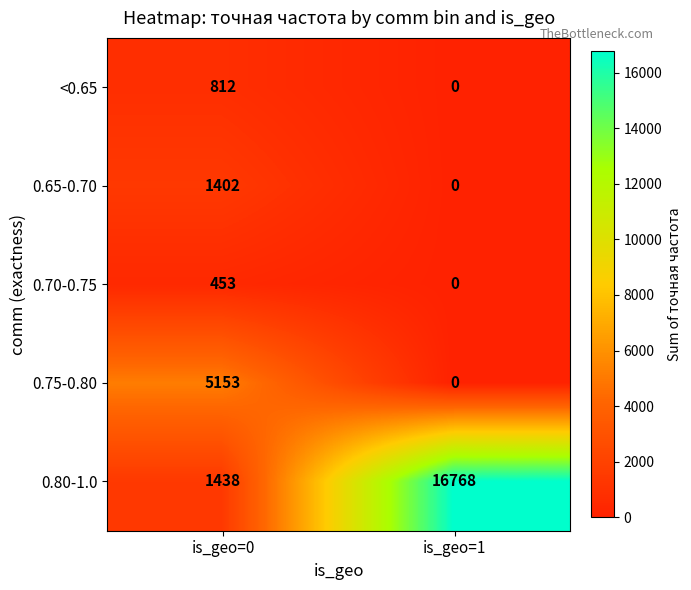

At which category is the sum across all series the highest?

is_geo=1